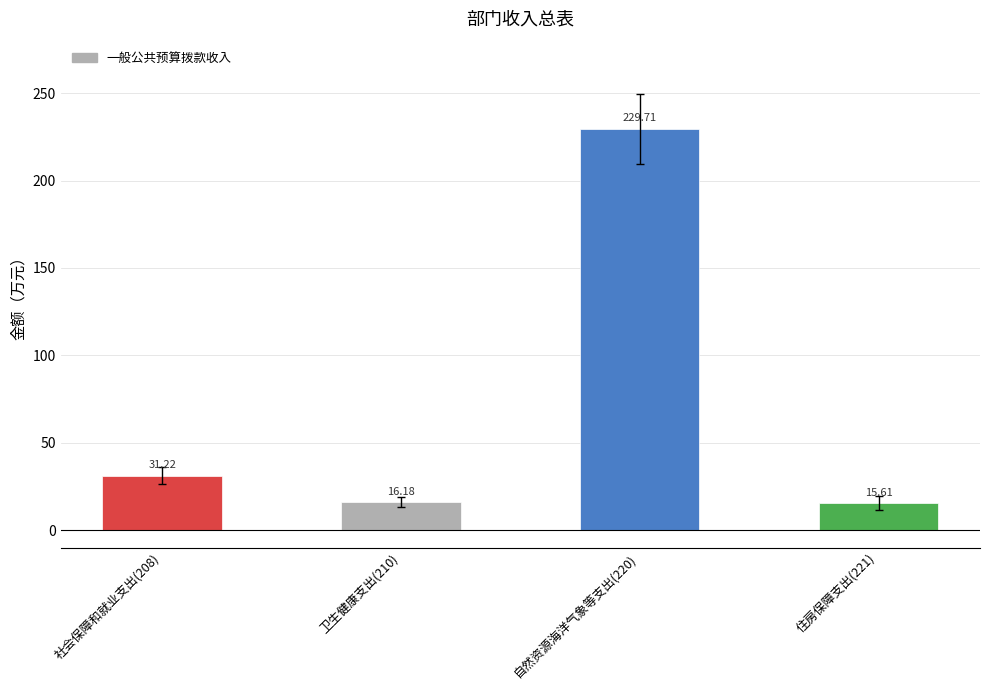

Rank the categories by value from lowest to highest.

住房保障支出(221), 卫生健康支出(210), 社会保障和就业支出(208), 自然资源海洋气象等支出(220)